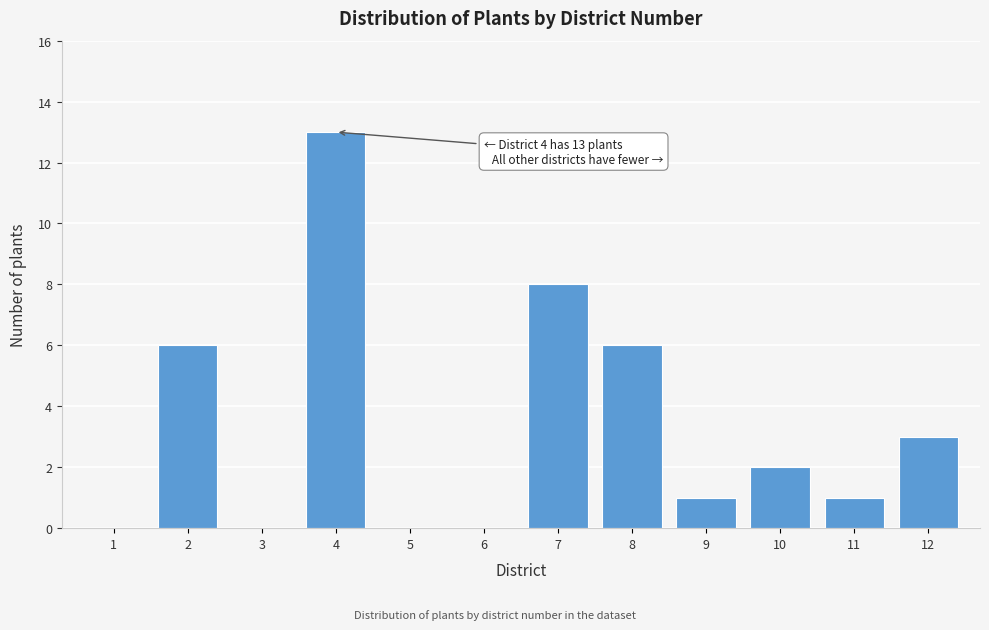

Reading left to right, what are all the values shown in this chart?

1=0	2=6	3=0	4=13	5=0	6=0	7=8	8=6	9=1	10=2	11=1	12=3